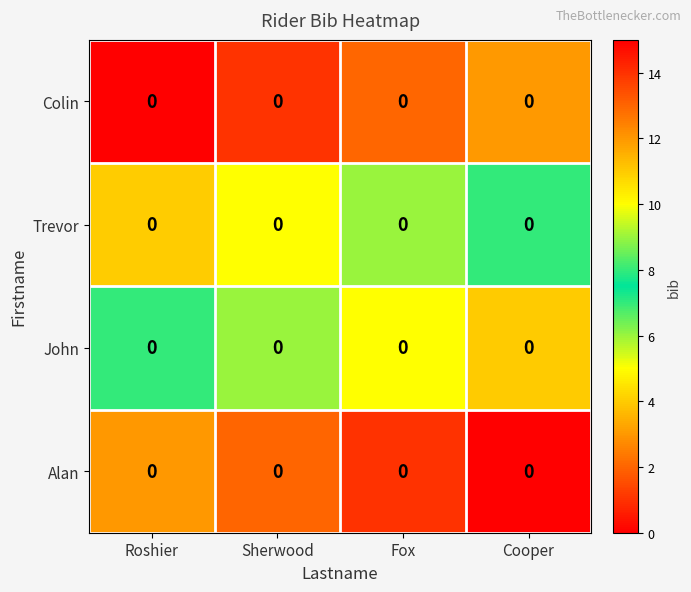

Between Roshier and Cooper, which is larger?

Cooper